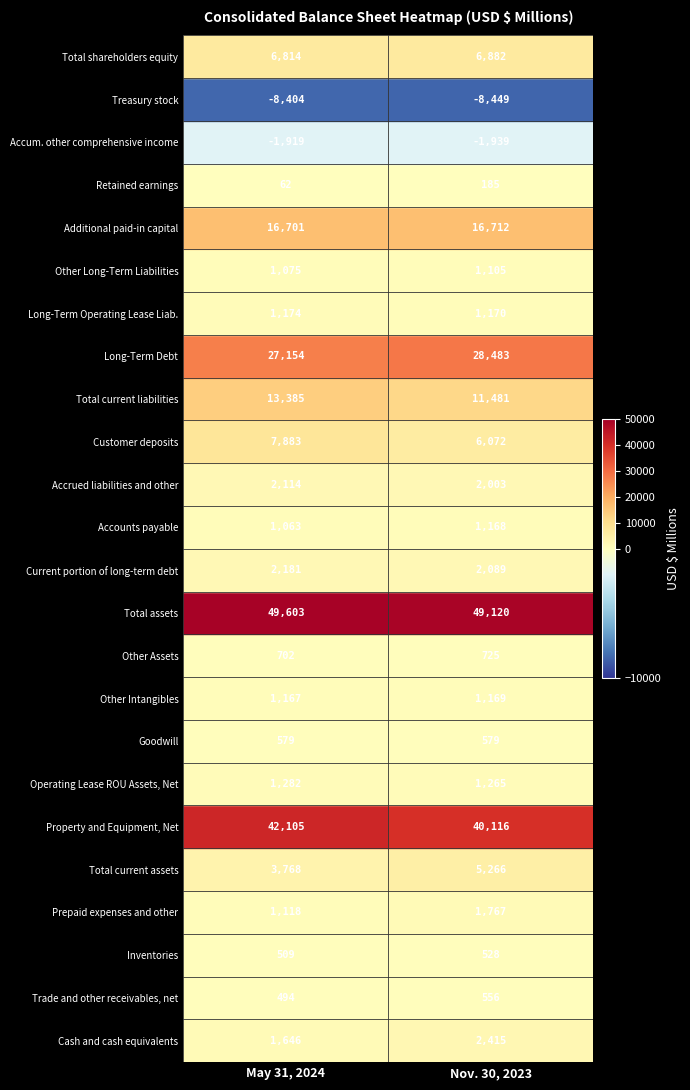

How many data points in Accounts payable are less than 1168?

1